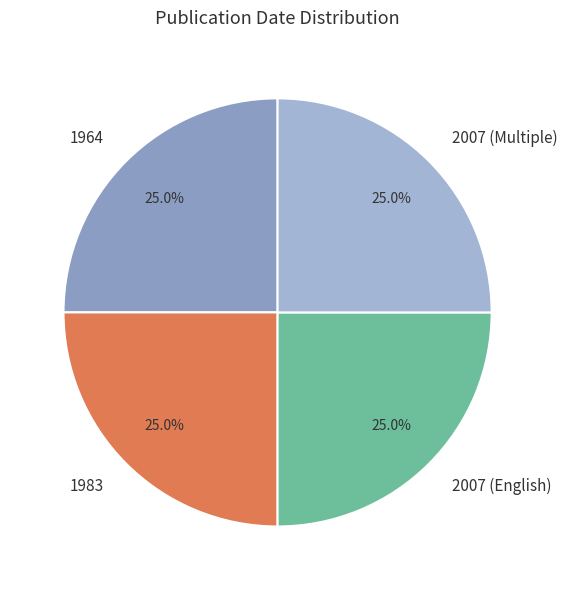

What is the total percentage of 1964 and 2007 (Multiple)?

50.0%